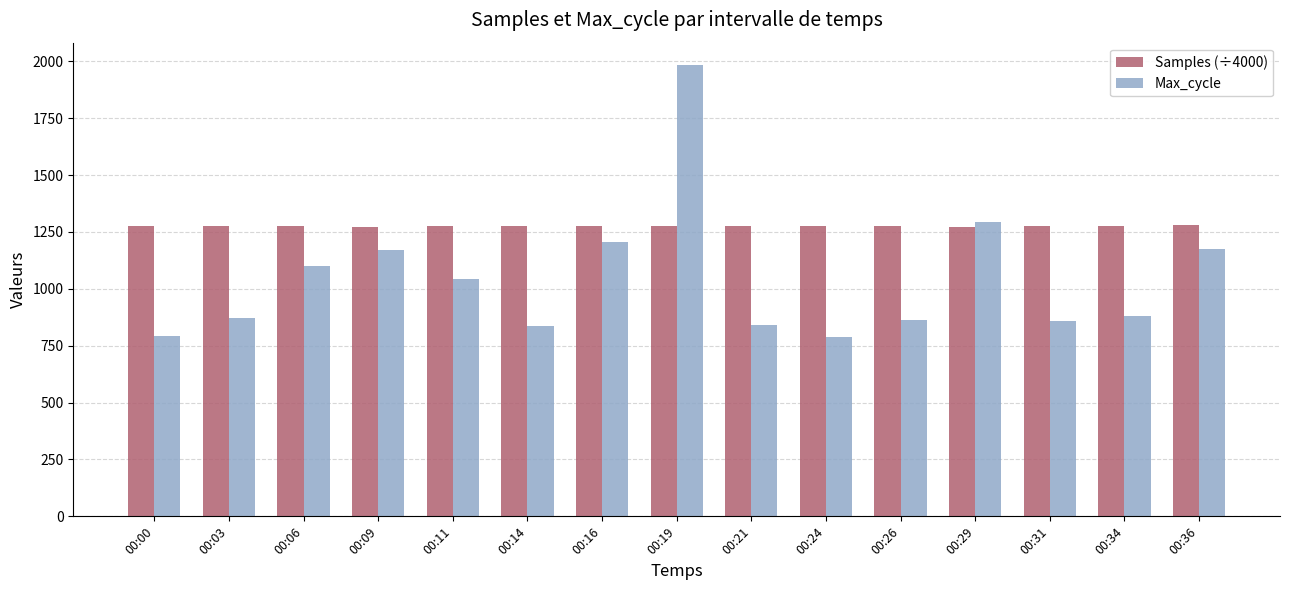

The value of Samples (÷4000) at 00:31 is 1277.9. True or false?

True